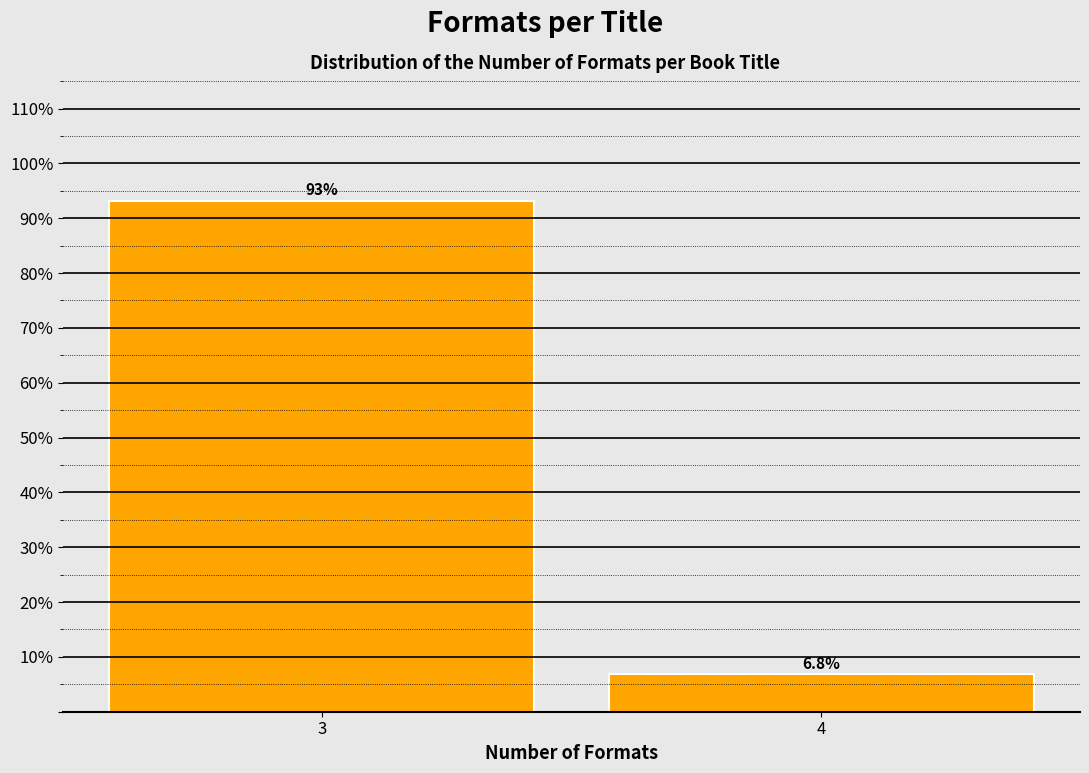

Reading right to left, what are all the values shown in this chart?

4=6.8	3=93.2